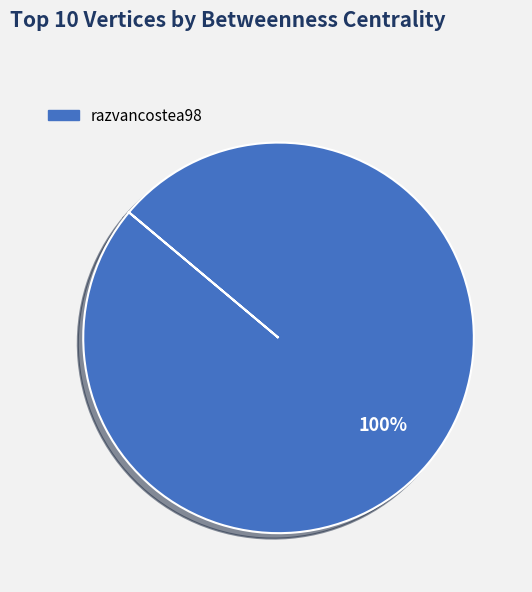

Is there a majority slice in this chart?

Yes